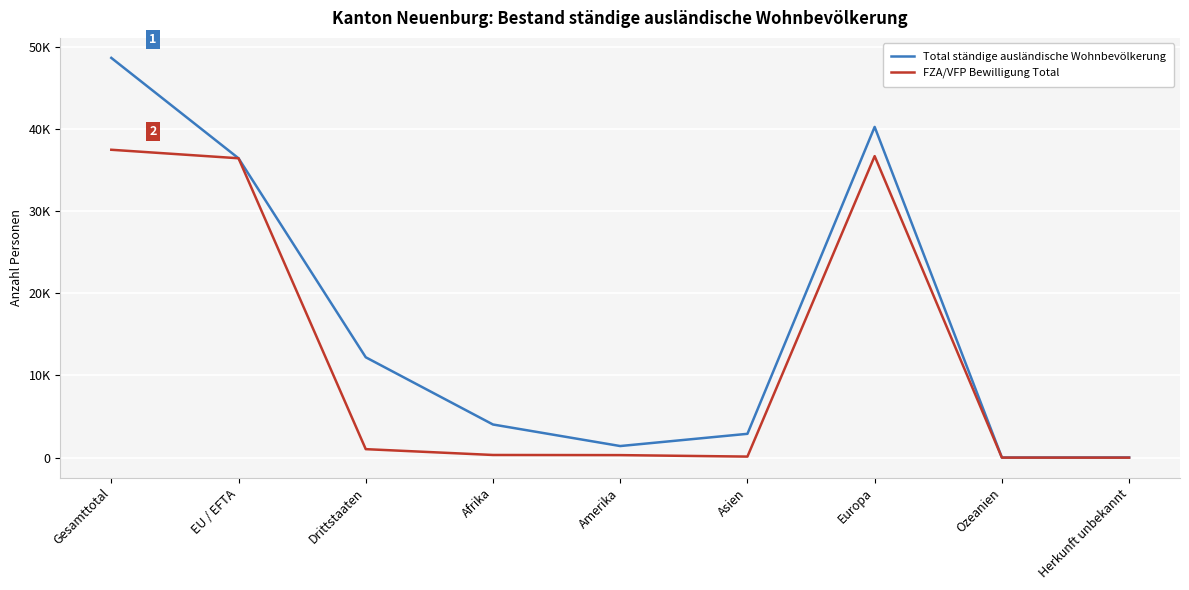

List the series in order of their overall mean, lowest first.

FZA/VFP Bewilligung Total, Total ständige ausländische Wohnbevölkerung